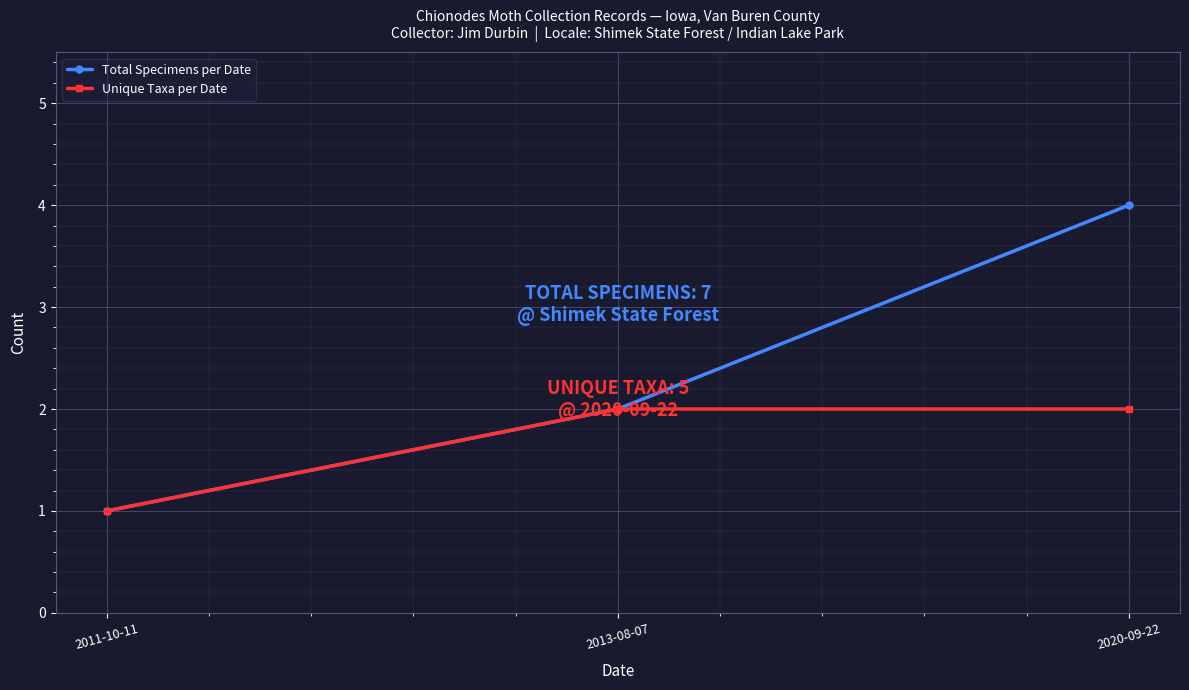

What is the greatest value displayed?

4